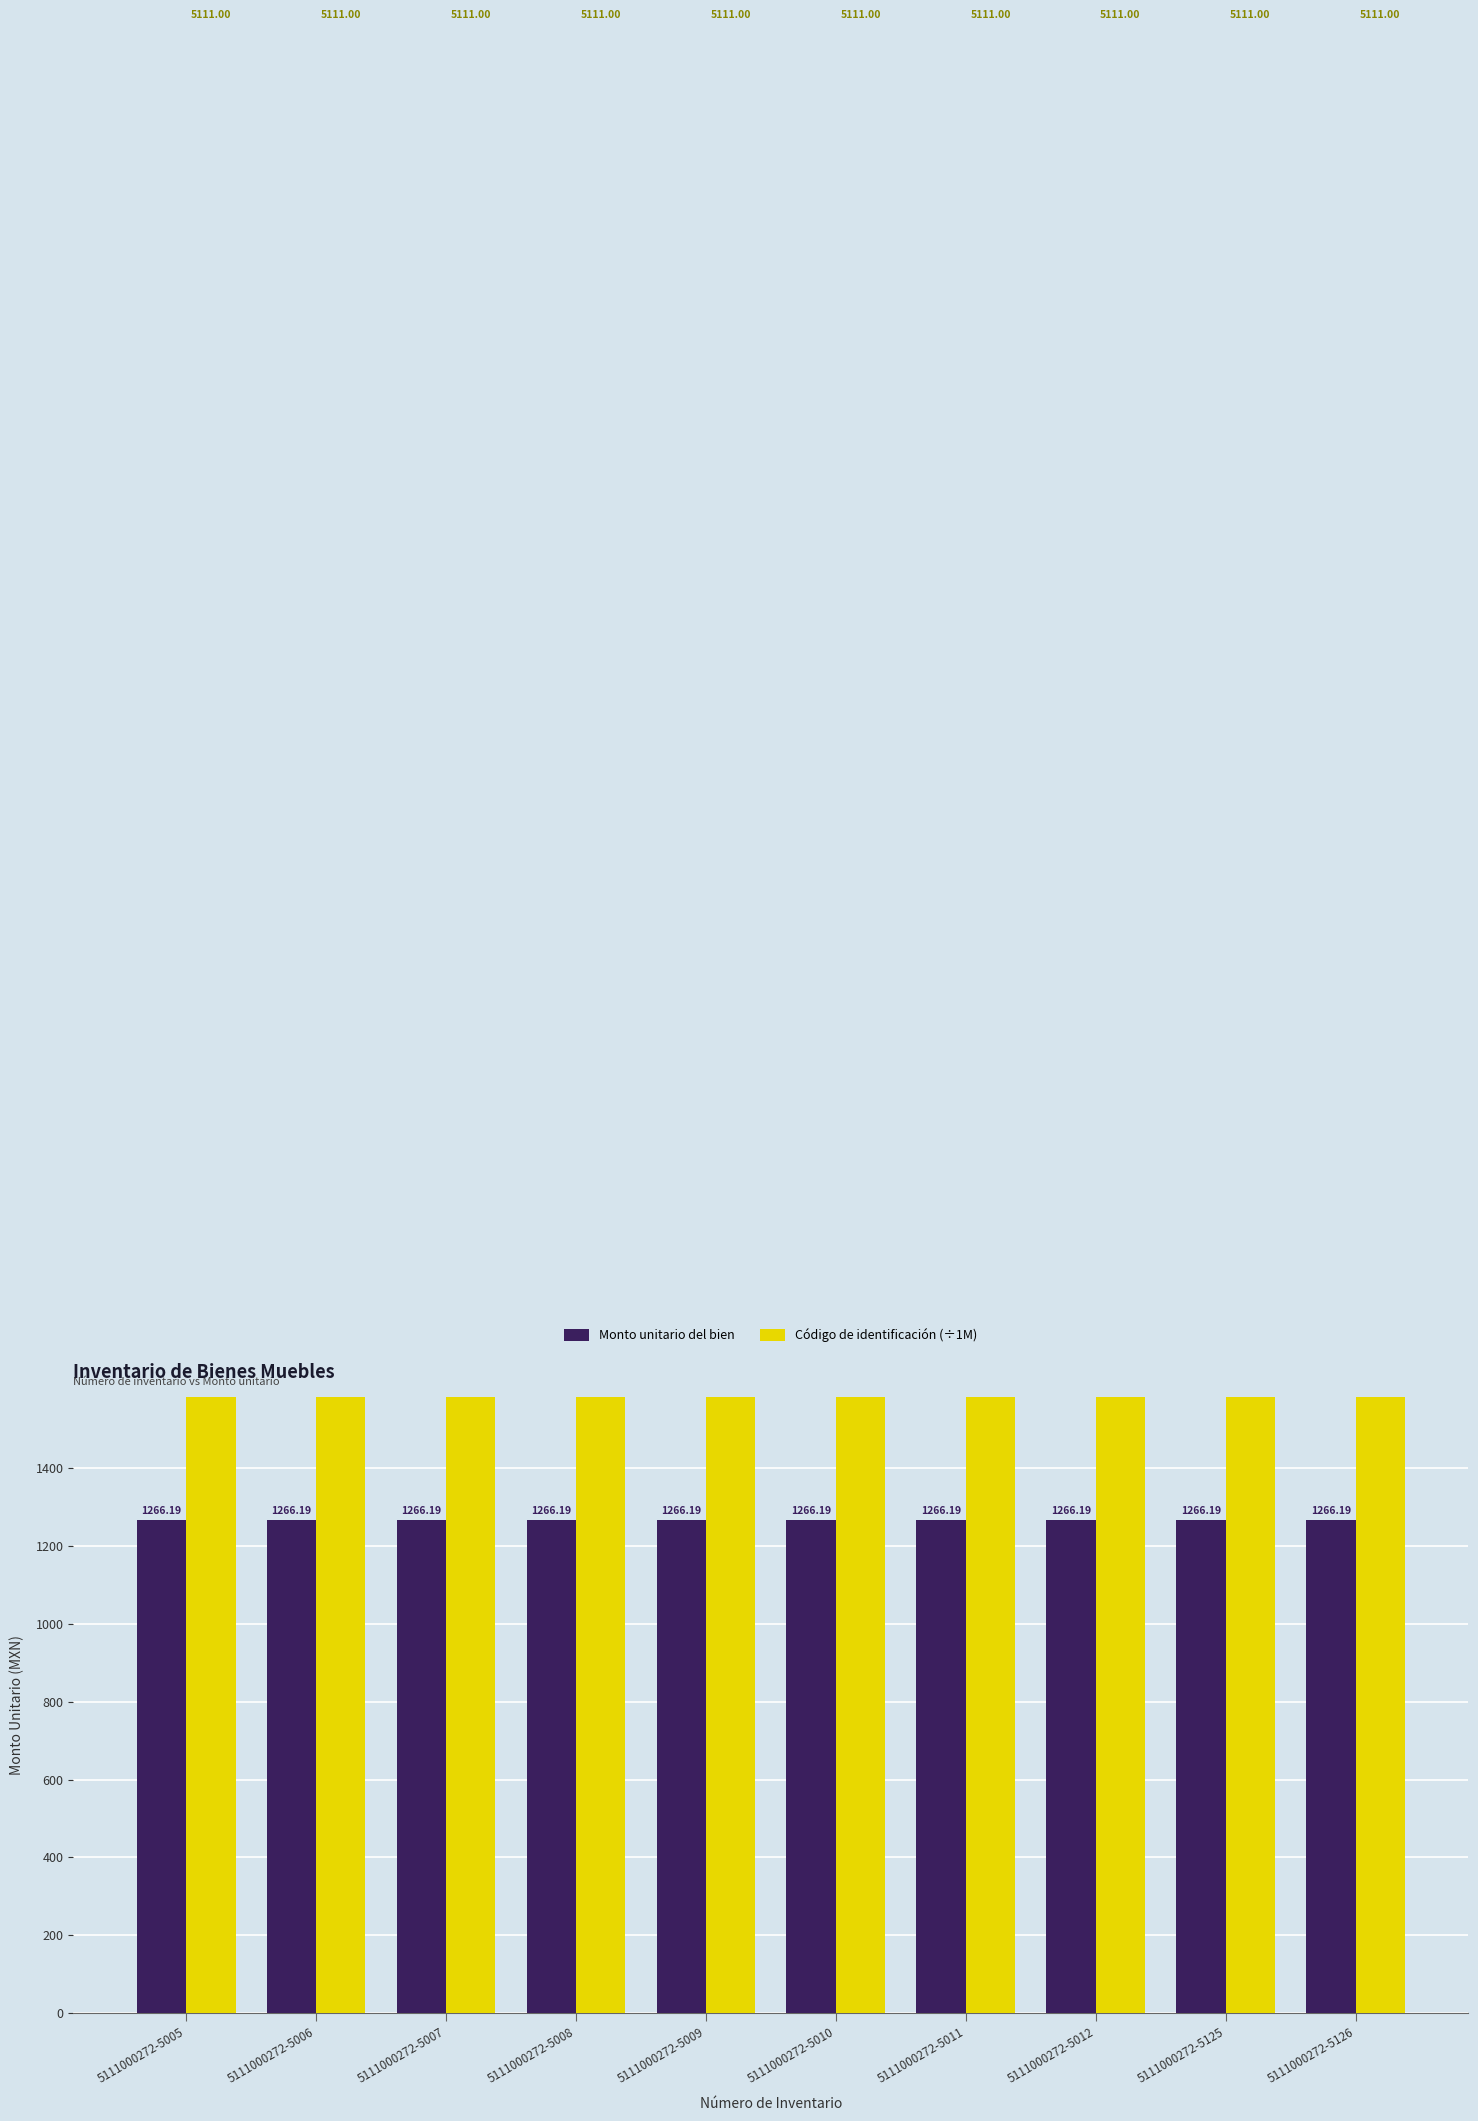

The value of Monto unitario del bien at 5111000272-5006 is 1266.2. True or false?

True